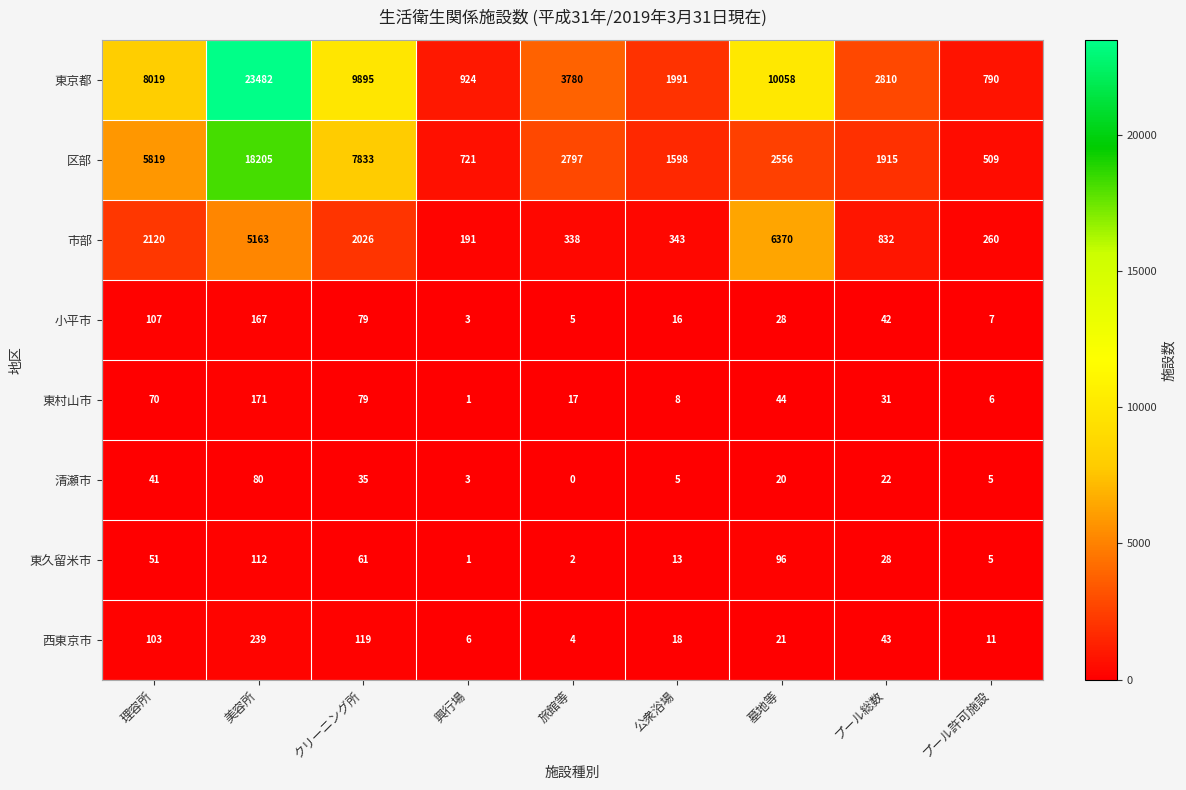

At which category is the sum across all series the highest?

美容所